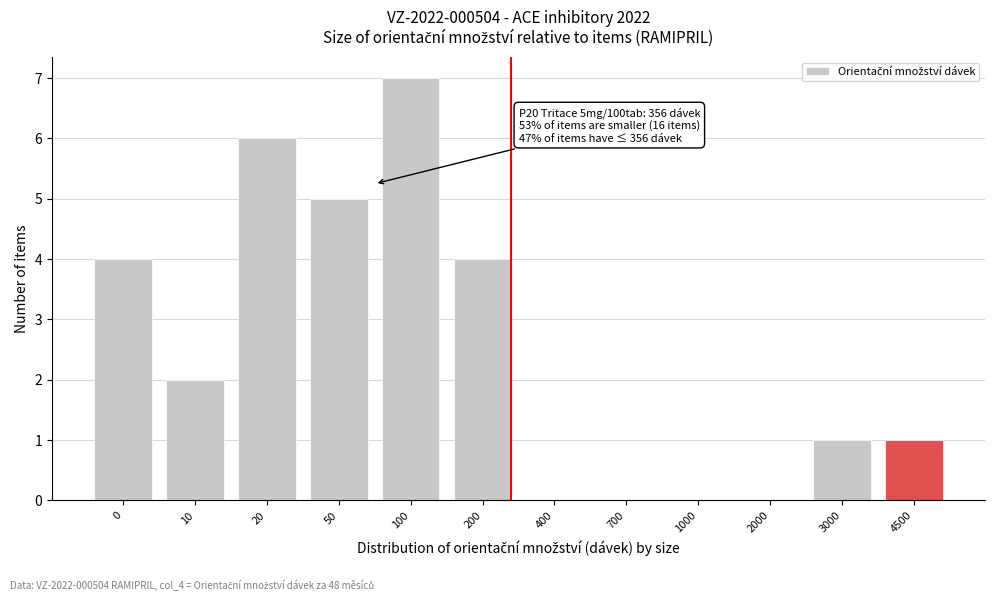

Reading right to left, extract all data points from this chart.

4500=1	3000=1	2000=0	1000=0	700=0	400=0	200=4	100=7	50=5	20=6	10=2	0=4